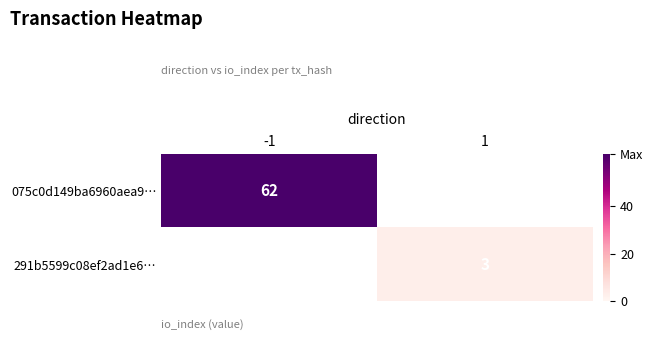

What is the greatest value displayed?

62.0